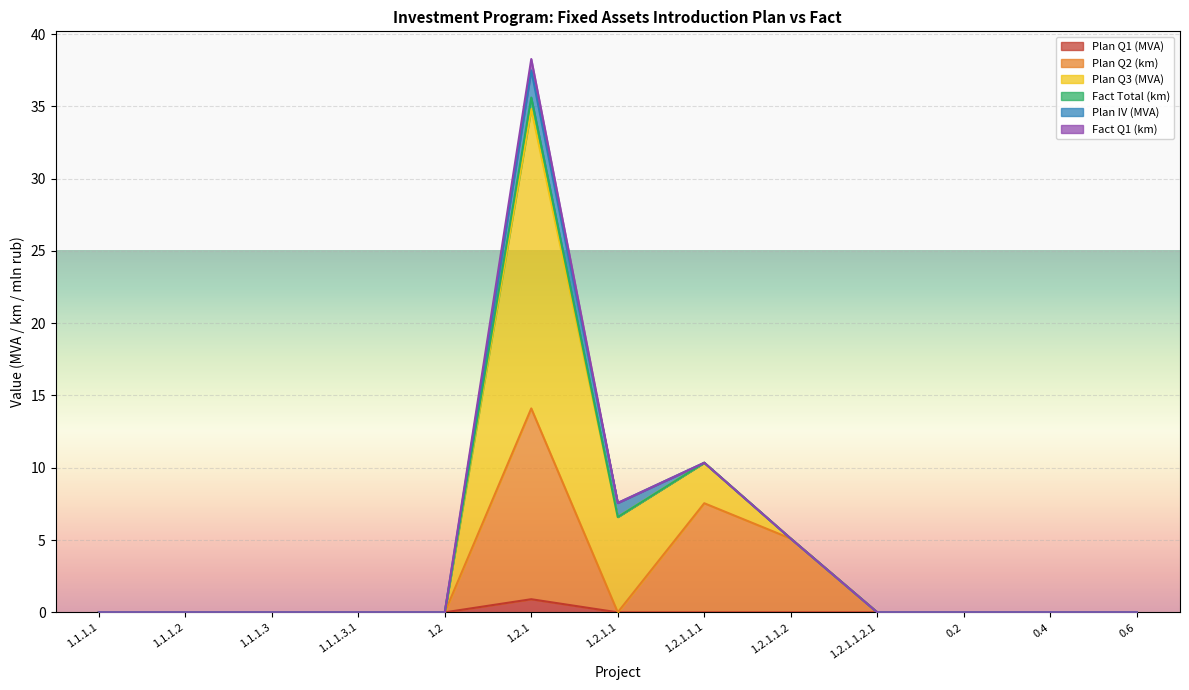

At which label does Fact Q1 (km) reach its minimum?

1.1.1.1